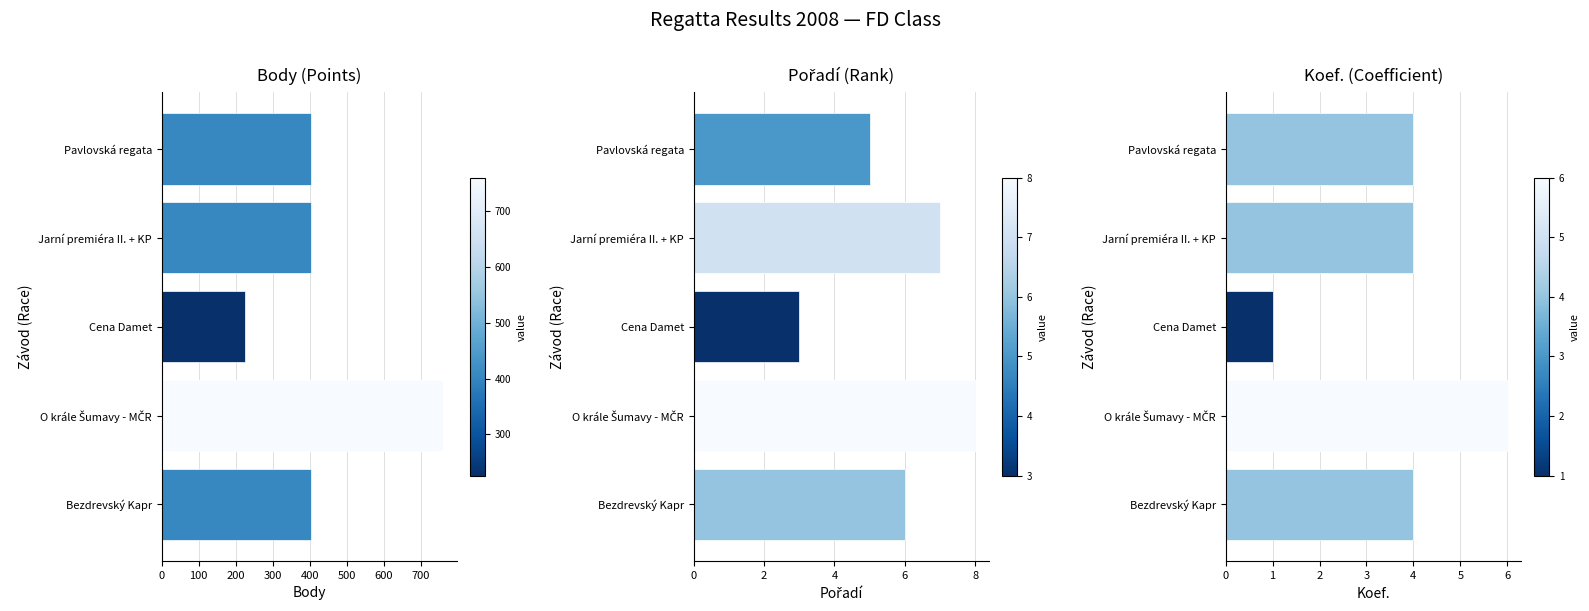

Reading left to right, transcribe all the data shown in this chart.

Body (Points): 0=404	100=404	200=226	300=760	400=404
Pořadí (Rank): 0=5	100=7	200=3	300=8	400=6
Koef. (Coefficient): 0=4	100=4	200=1	300=6	400=4